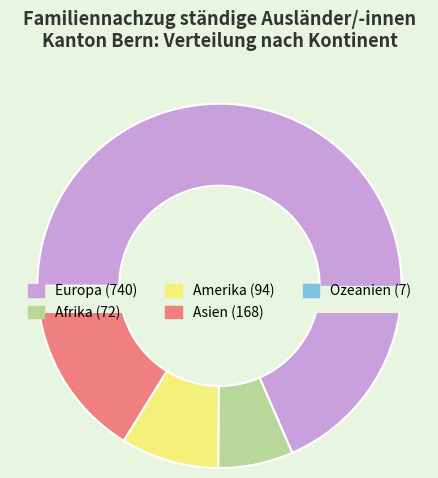

How many slices are in this pie chart?

5